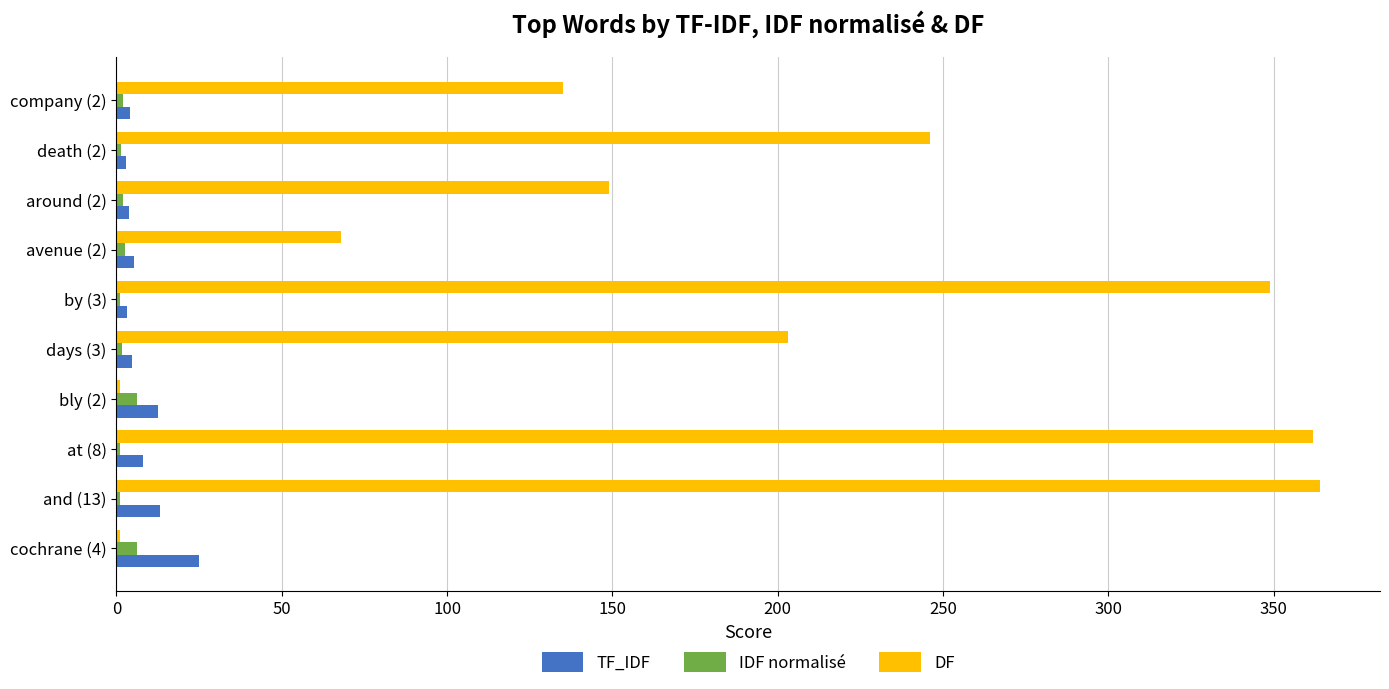

Where is DF nearest to the value 182?

days (3)